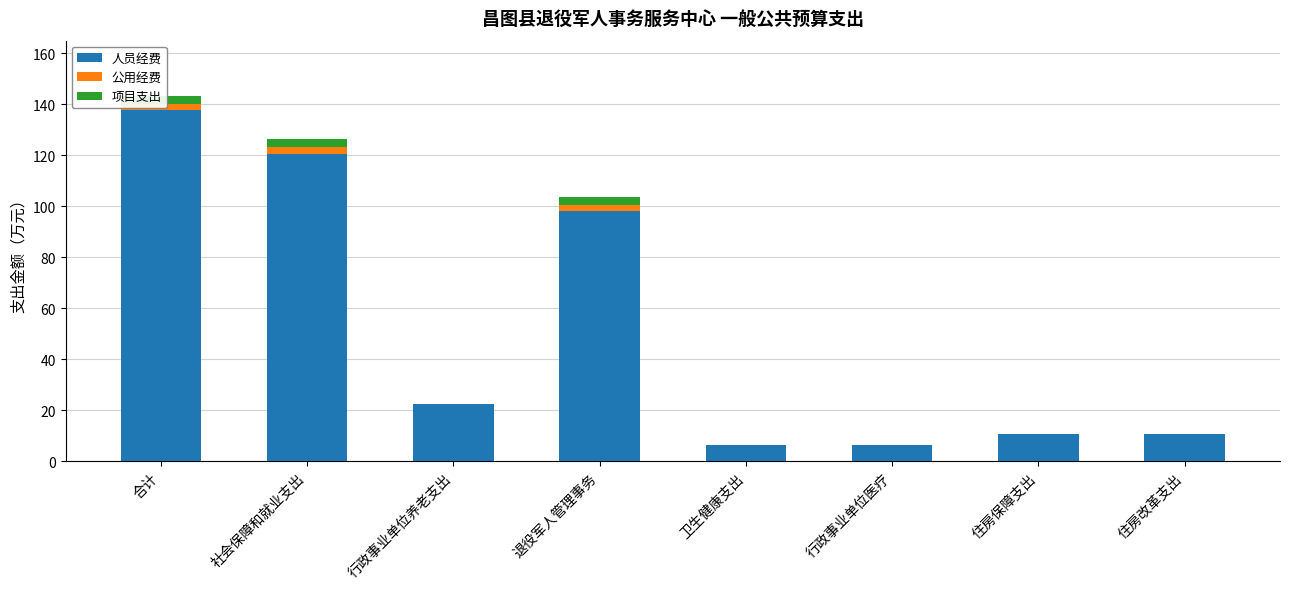

What is the total value across all series at 住房改革支出?

10.7